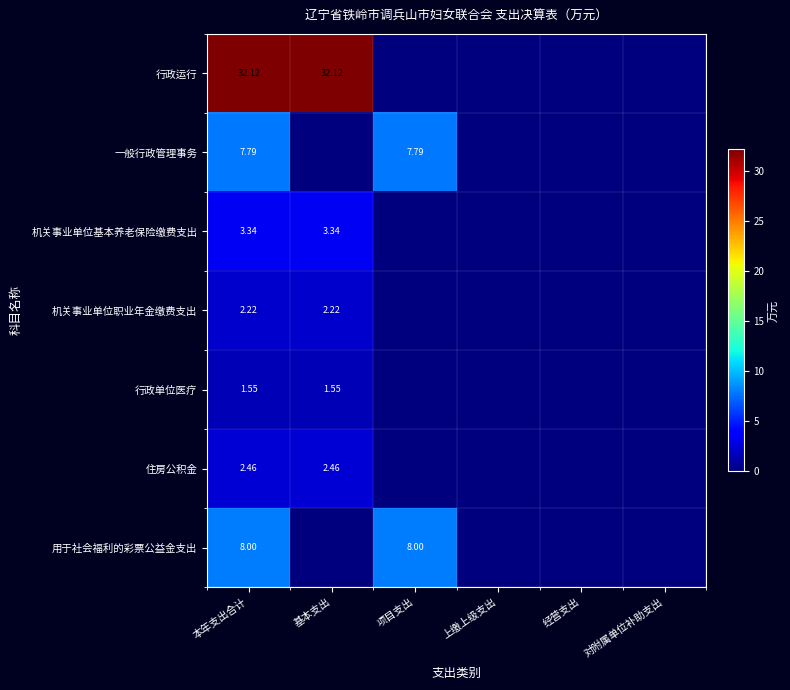

What is the difference between the maximum and minimum values in the 一般行政管理事务 series?

7.8